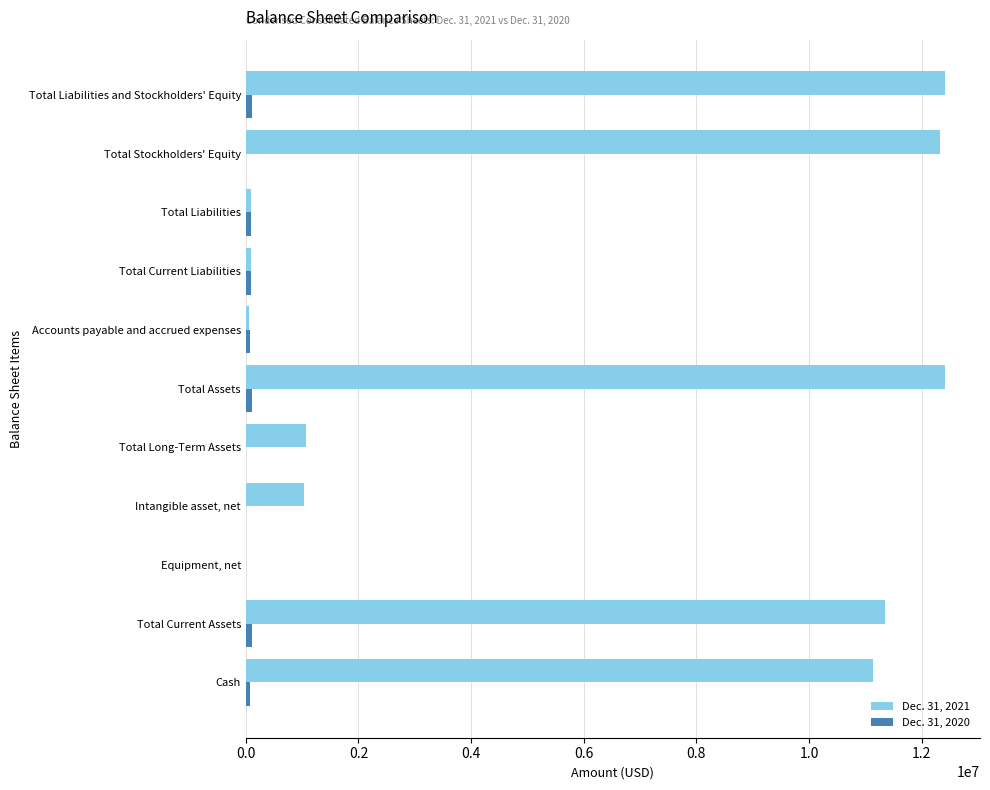

What is the greatest value displayed?

12413456